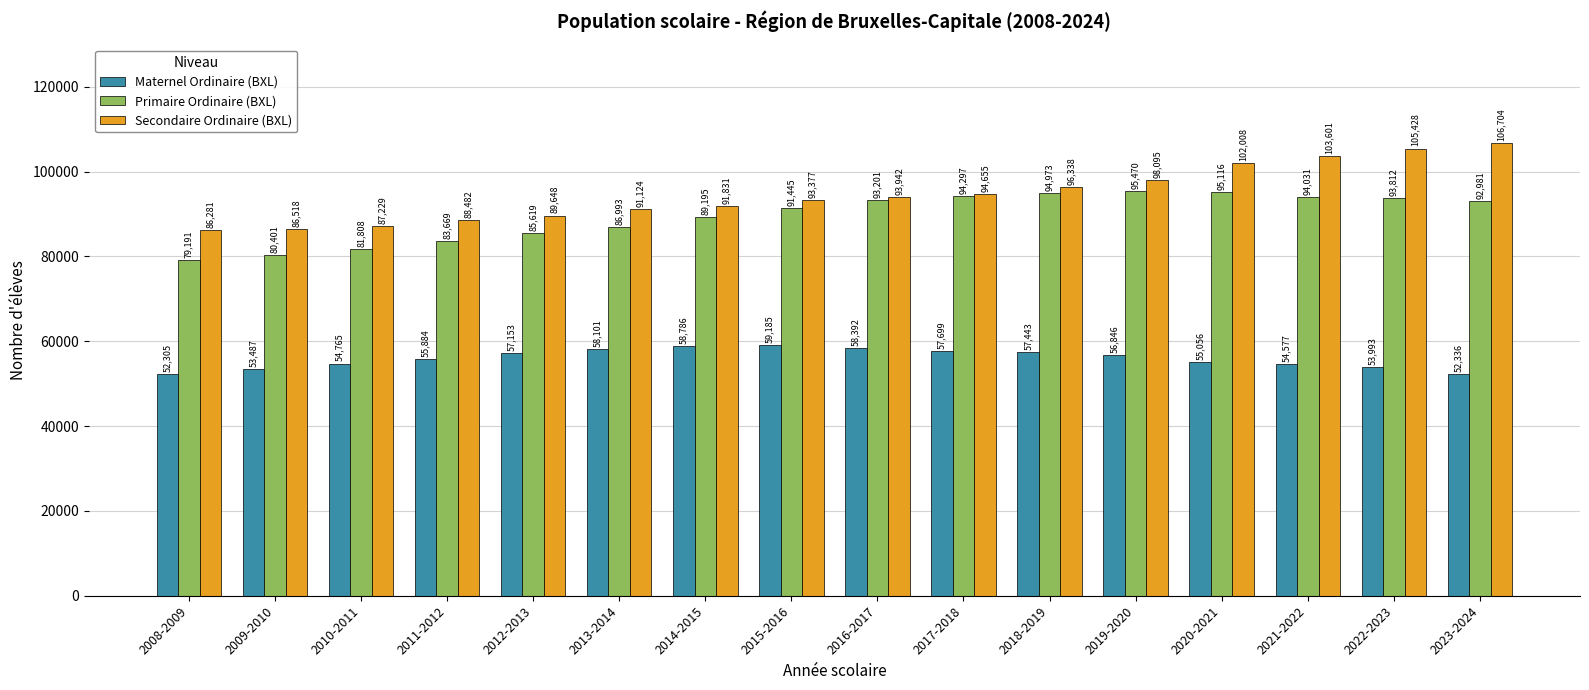

Where is Maternel Ordinaire (BXL) nearest to the value 55745?

2011-2012